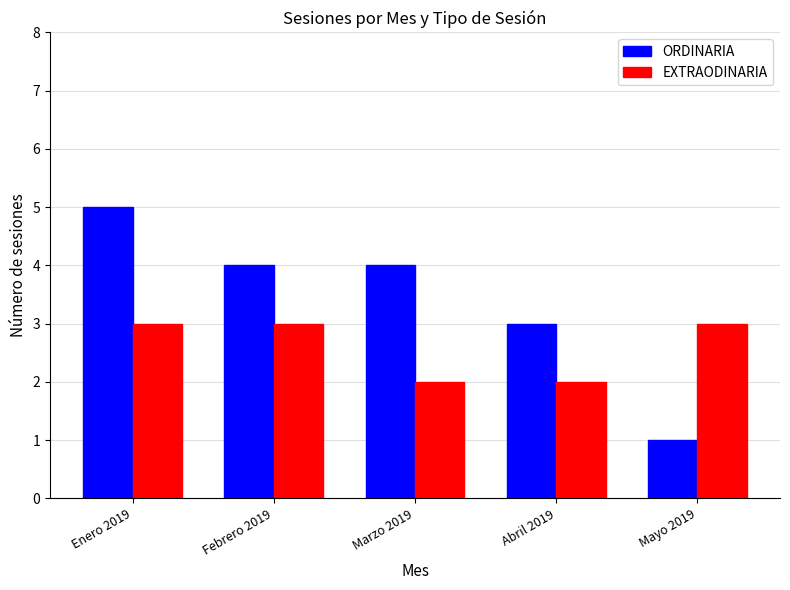

What is the maximum value for EXTRAODINARIA?

3